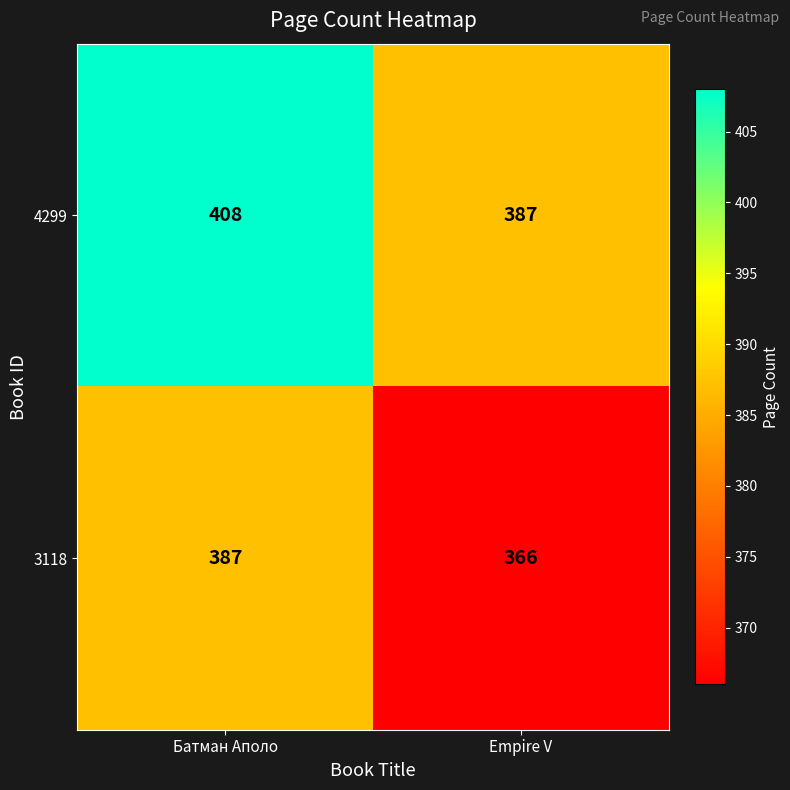

What is the difference between the 4299 values at Empire V and Батман Аполо?

21